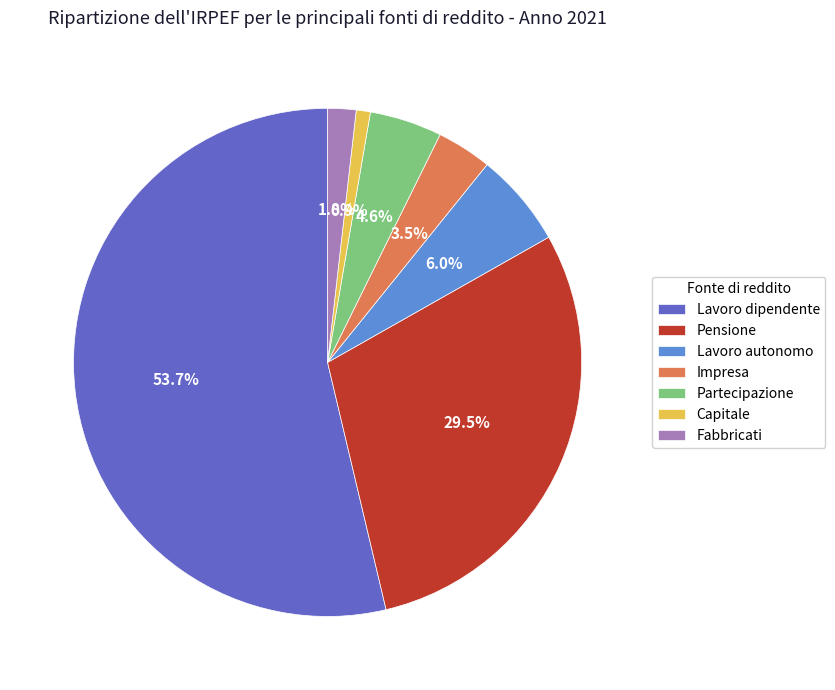

Is the sum of Fabbricati and Lavoro autonomo greater than half?

No